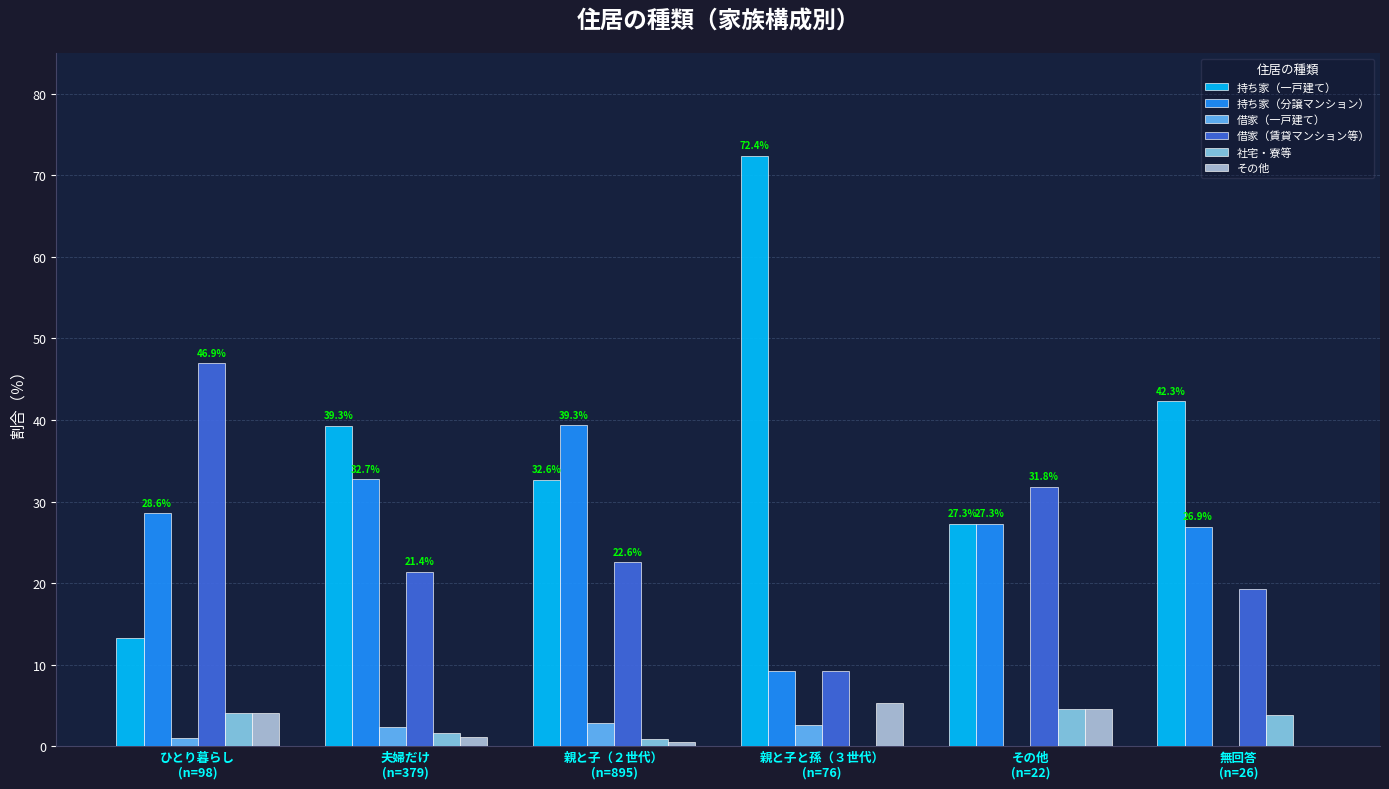

What is the maximum value shown in the chart?

72.4